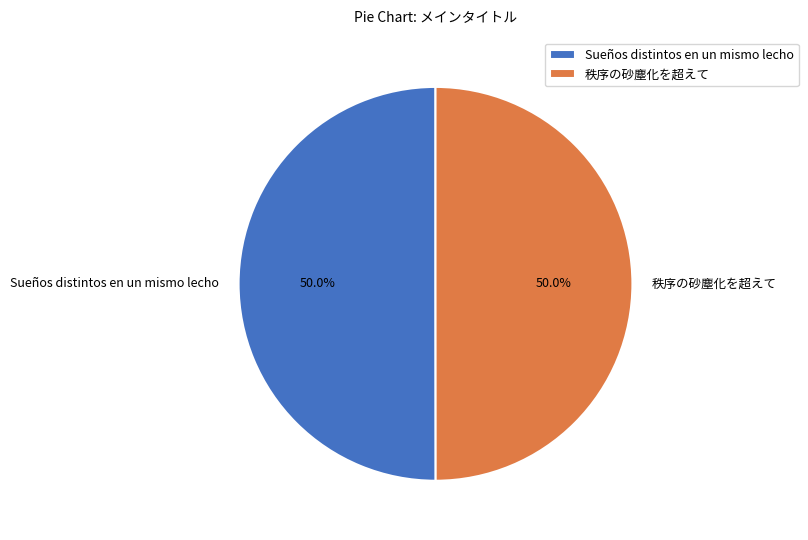

To the nearest percent, what is the combined percentage of 秩序の砂塵化を超えて and Sueños distintos en un mismo lecho?

100%